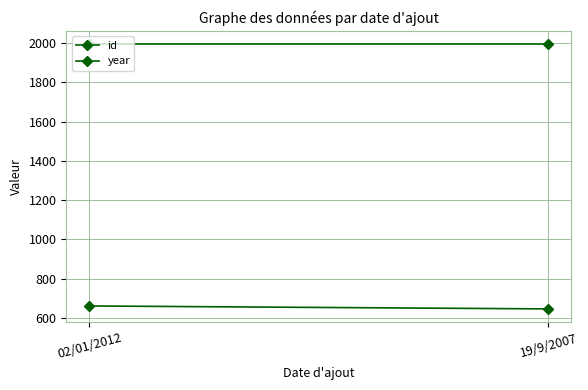

Is it true that id equals 964 at 19/9/2007?

False